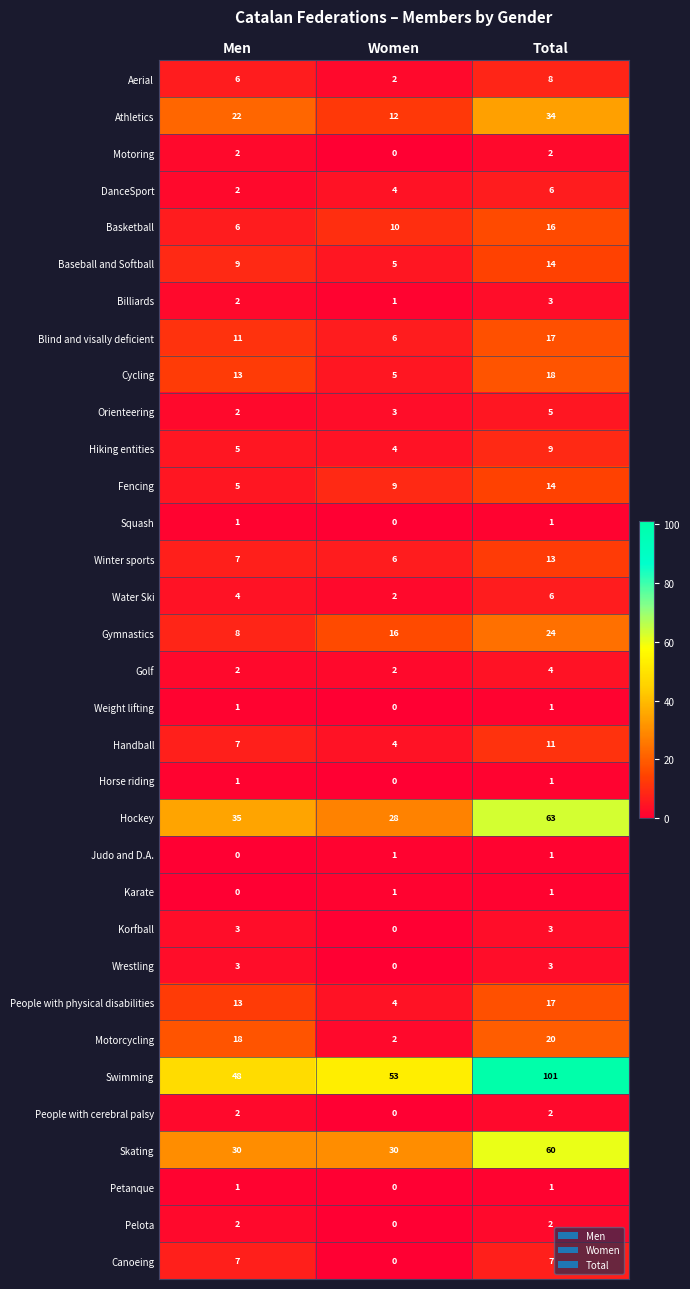

At which category is the sum across all series the highest?

Total